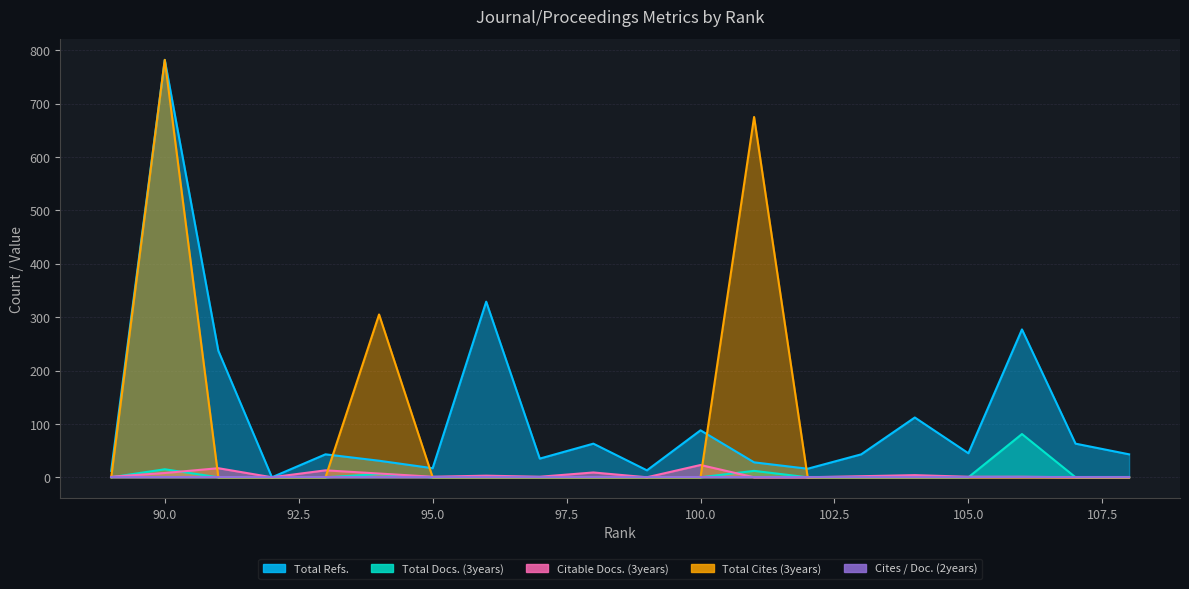

True or false: Total Docs. (3years) and Total Cites (3years) intersect in this chart.

False